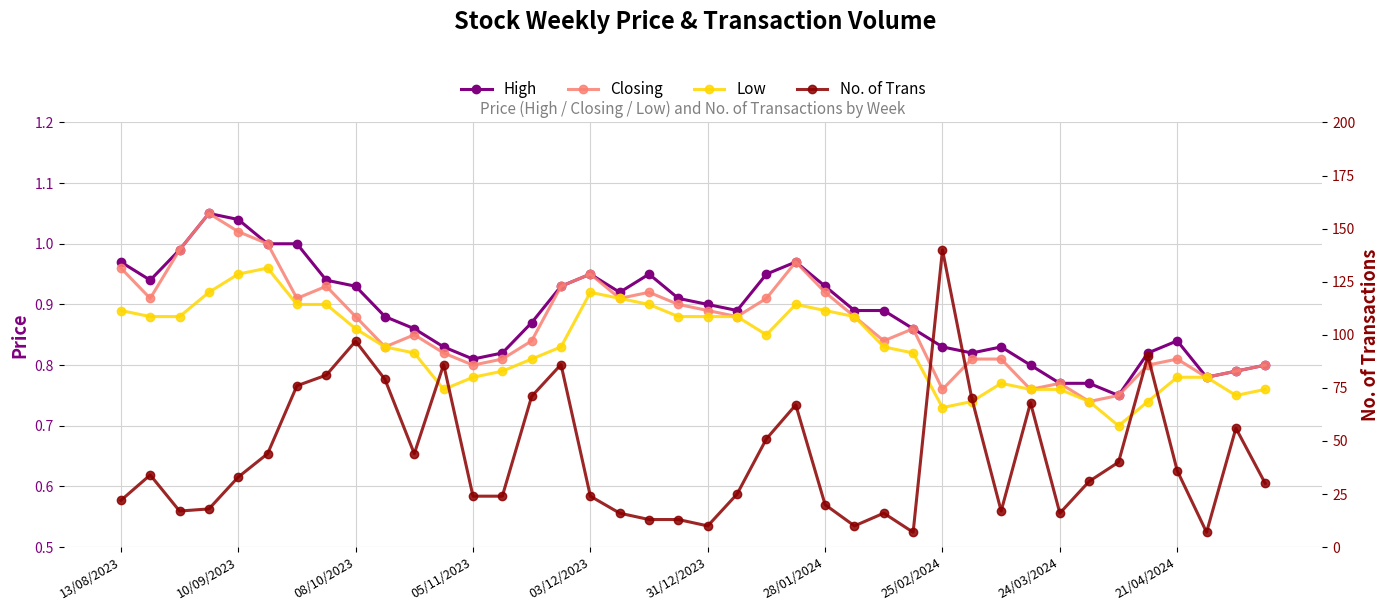

What is the difference between the highest and lowest values at 11?

85.2